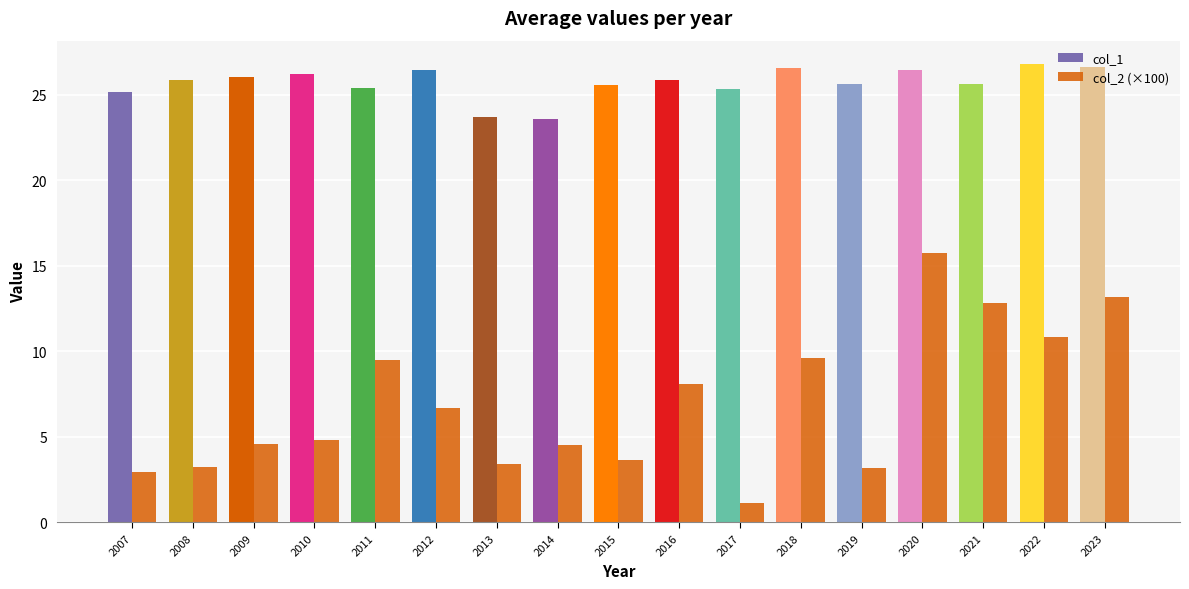

What is the value of the col_2 (×100) bar at the 6th from the left?

6.7